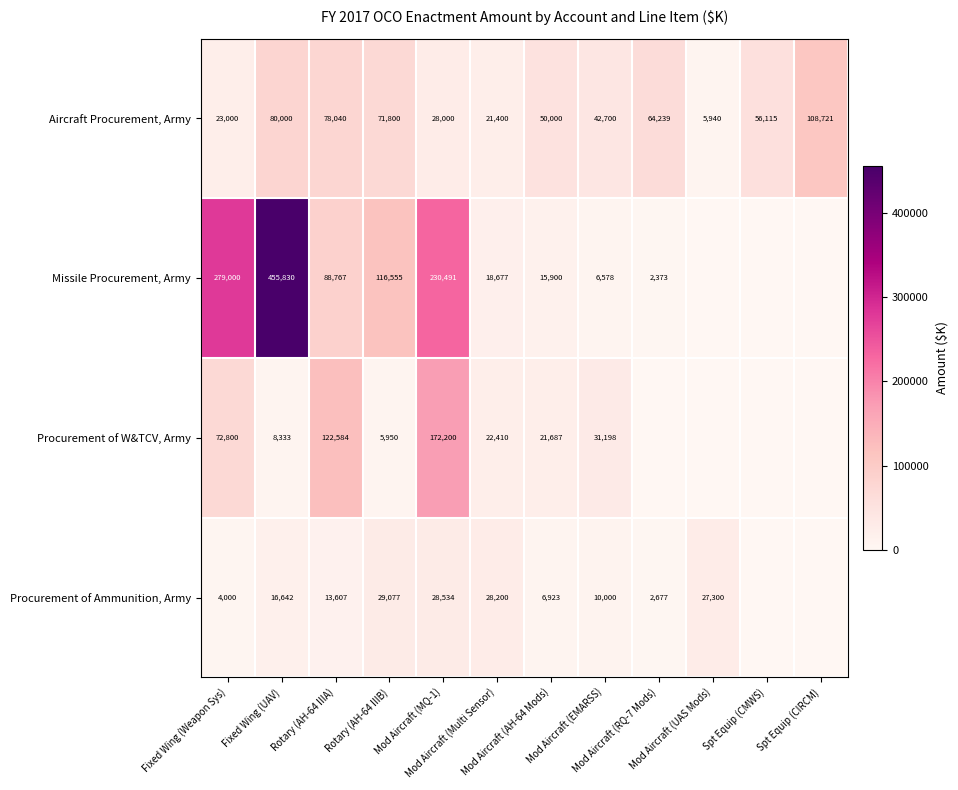

What is the average value of the Aircraft Procurement, Army series?

52496